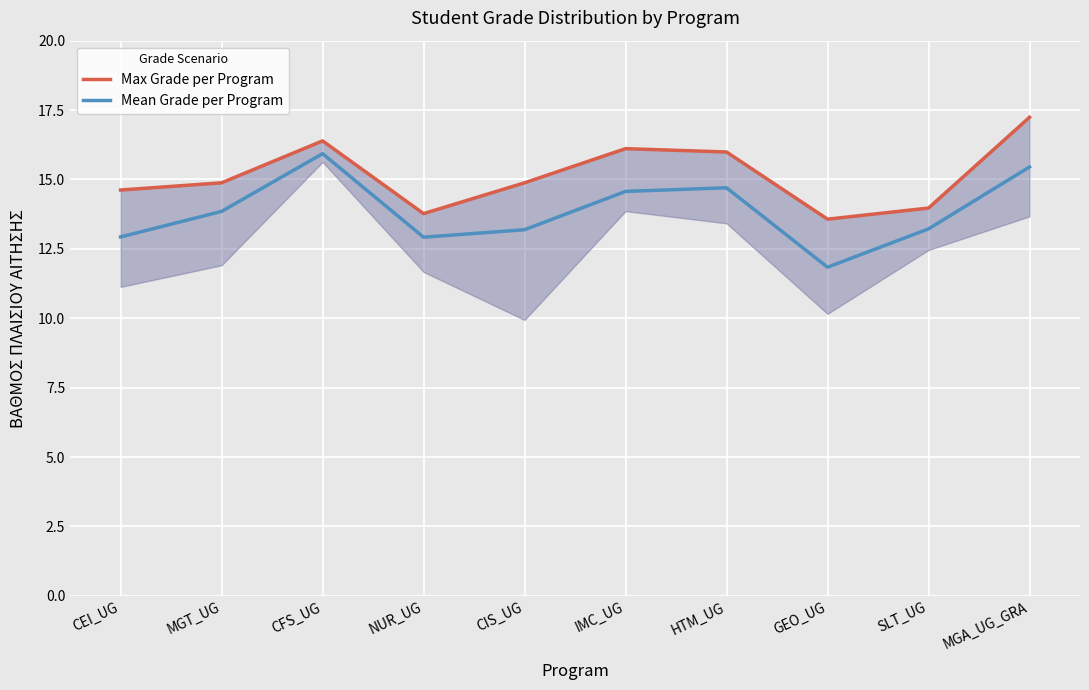

What is the sum of the Mean Grade per Program values at IMC_UG and HTM_UG?

29.3